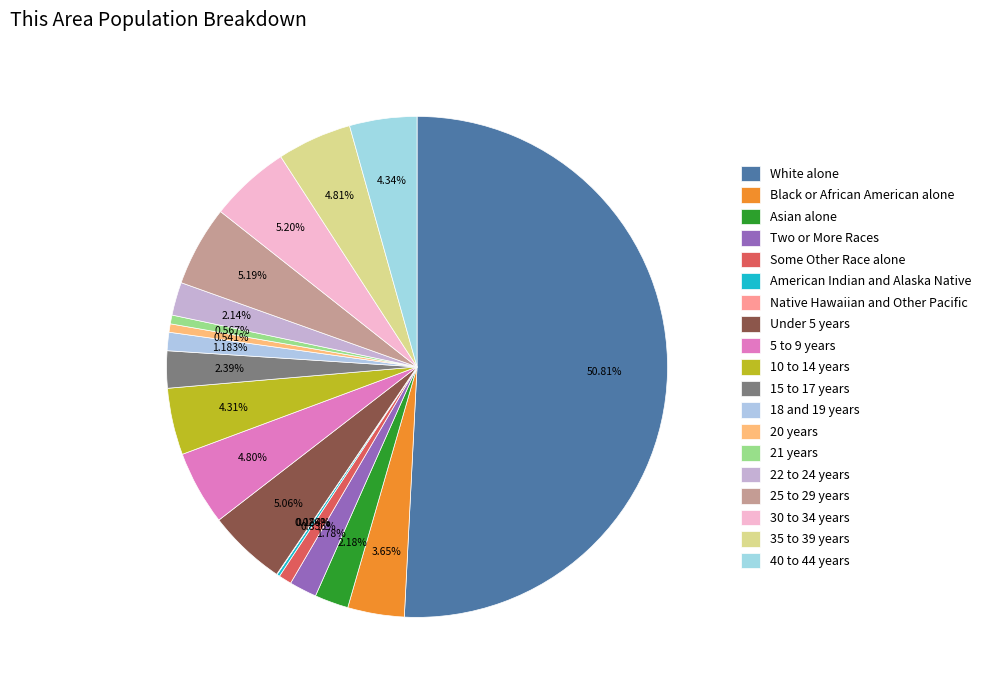

What portion of the pie excludes Two or More Races?

98.2%